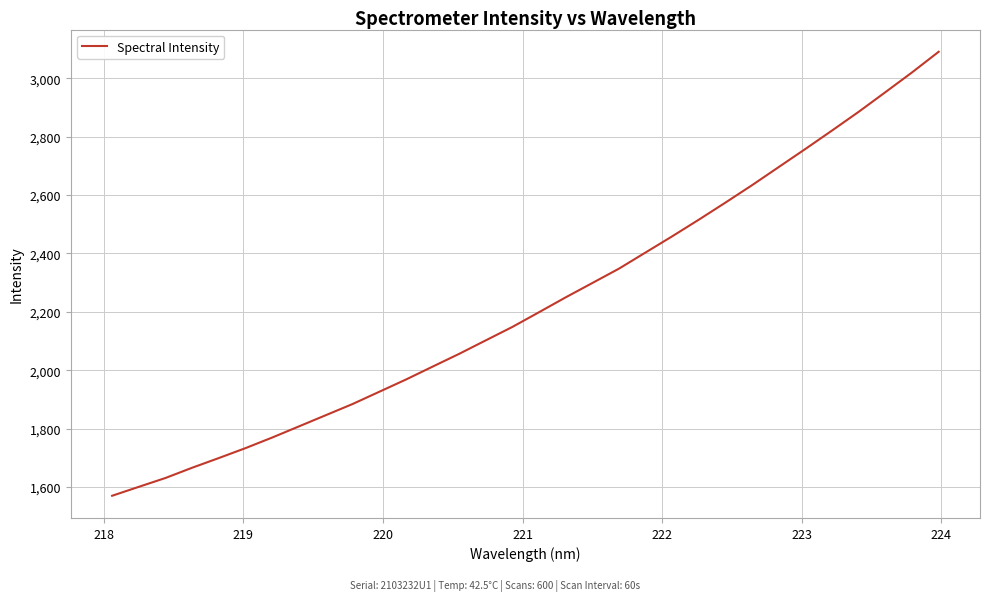

What is the minimum value shown in the chart?

1570.1